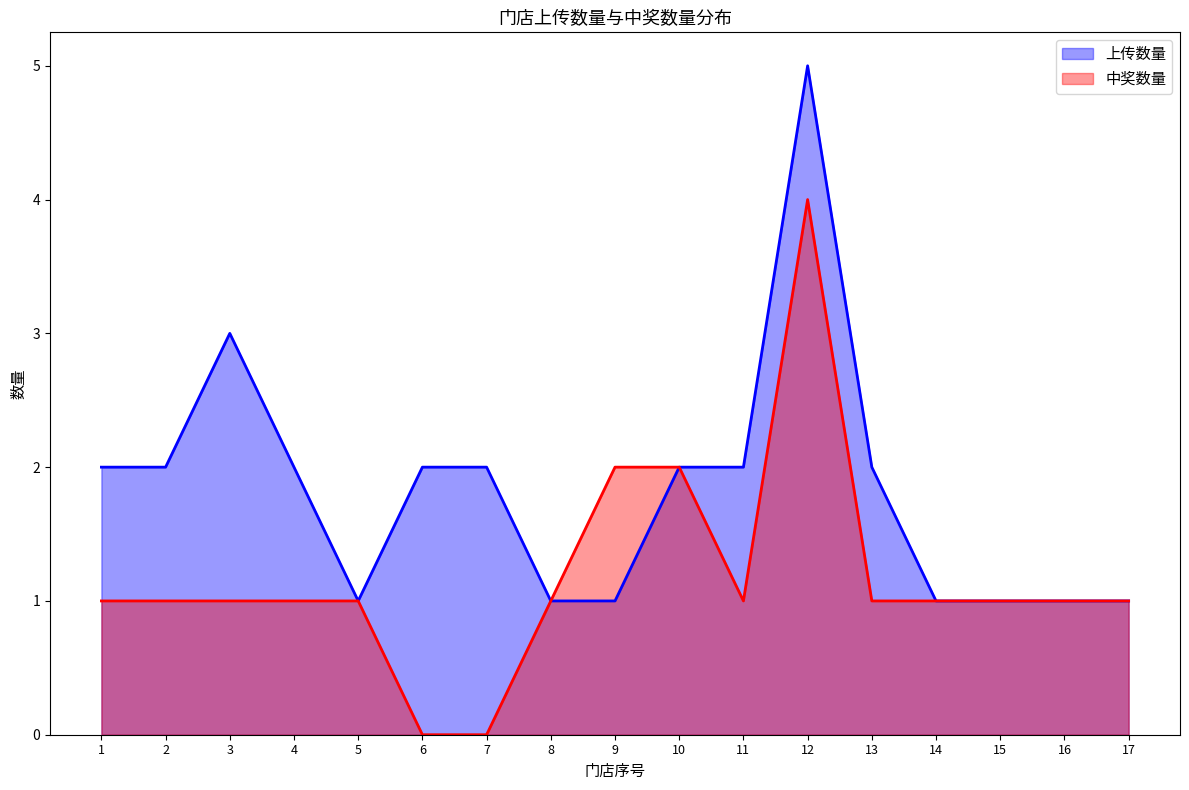

Reading left to right, list all the values displayed in this chart.

上传数量: 1=2	2=2	3=3	4=2	5=1	6=2	7=2	8=1	9=1	10=2	11=2	12=5	13=2	14=1	15=1	16=1	17=1
中奖数量: 1=1	2=1	3=1	4=1	5=1	6=0	7=0	8=1	9=2	10=2	11=1	12=4	13=1	14=1	15=1	16=1	17=1